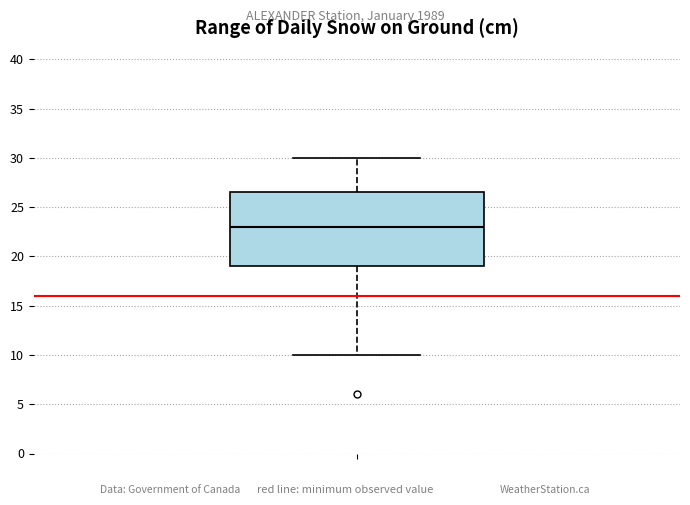

Where is the lower edge of the box on the y-axis? The values are not printed on the chart, so give them approximately, as read against the axis.

19.0